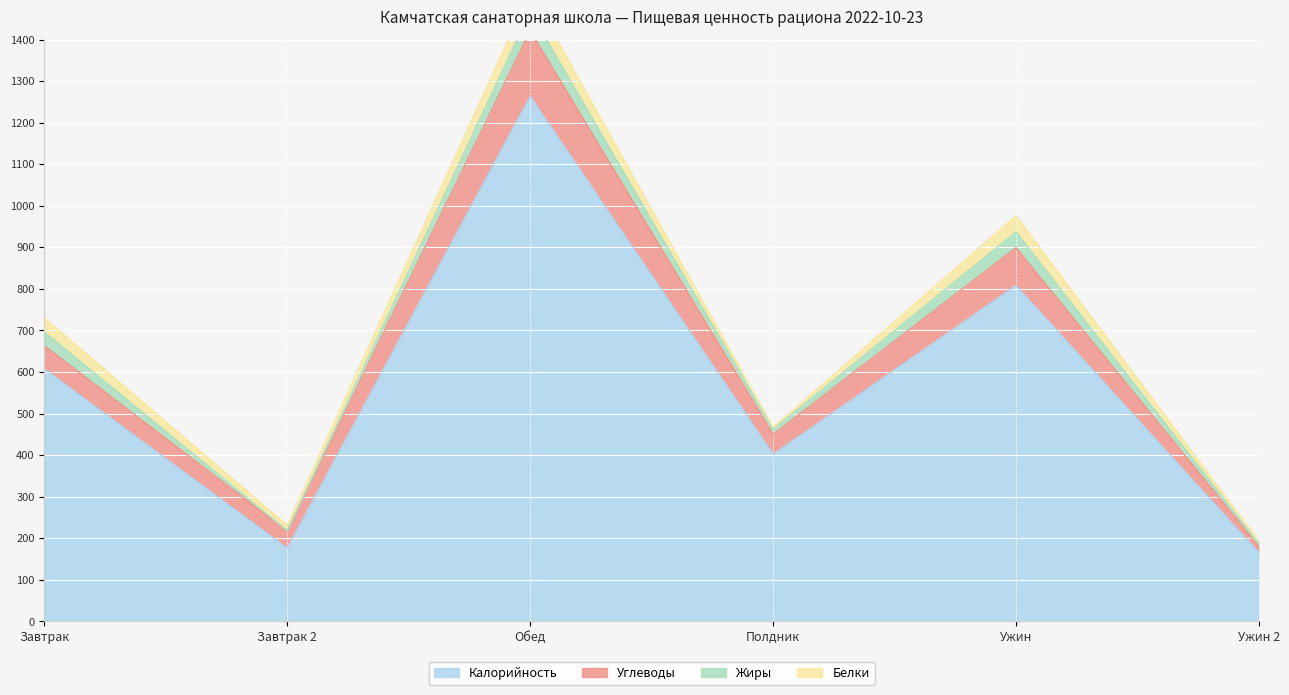

What is the difference between the second highest and minimum values in the Углеводы series?

76